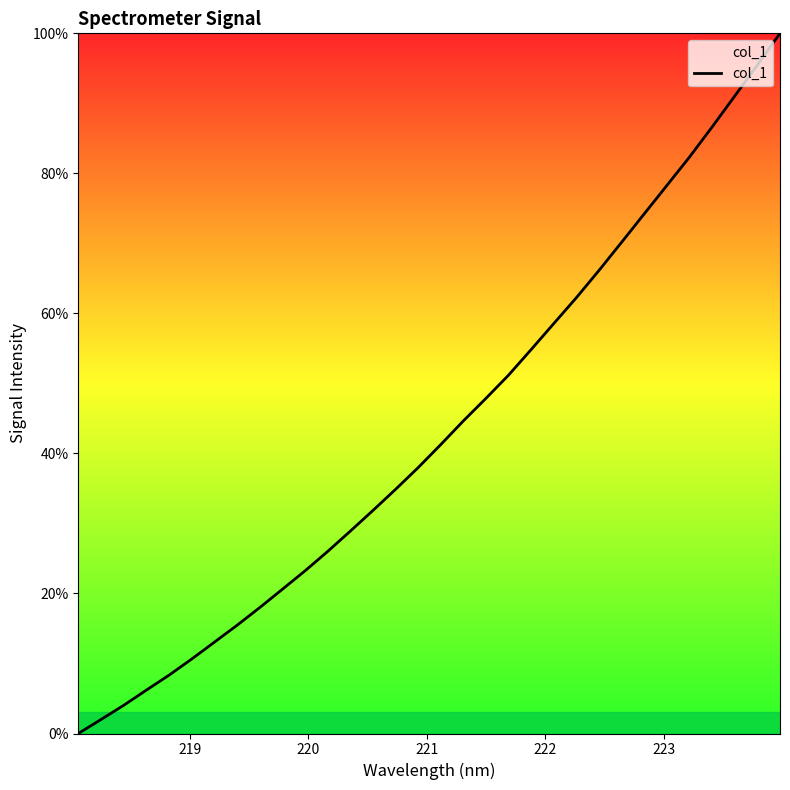

What is the difference between the maximum and minimum values?

100.0